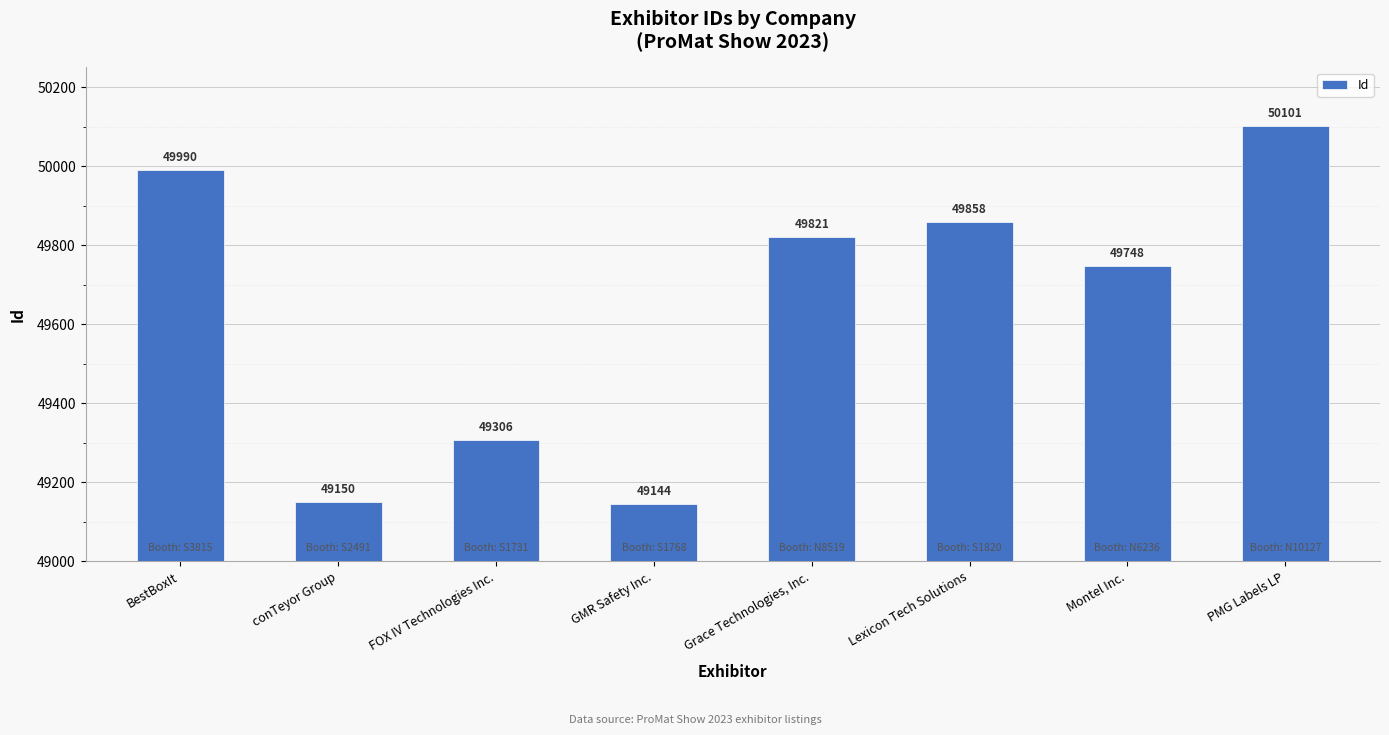

Which label corresponds to the largest value in the chart?

PMG Labels LP